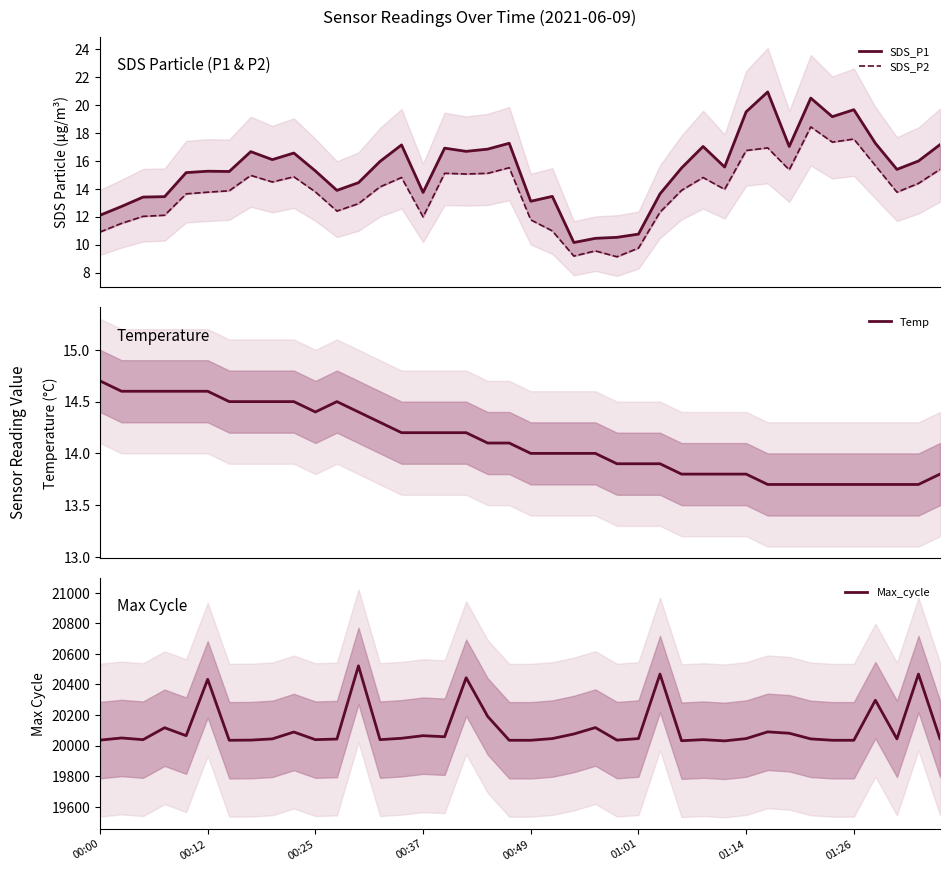

What position from the left is 18?

19